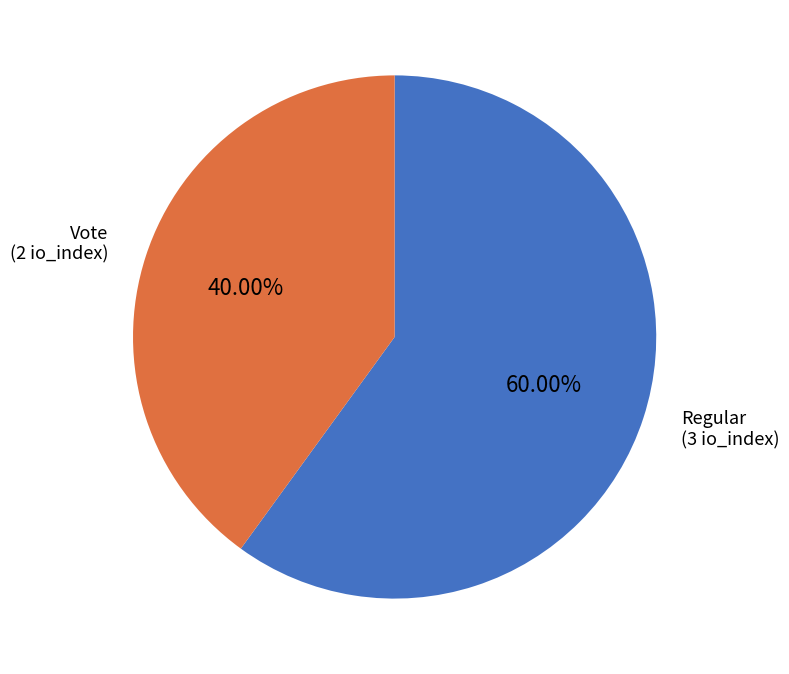

Does any single category account for the majority?

Yes